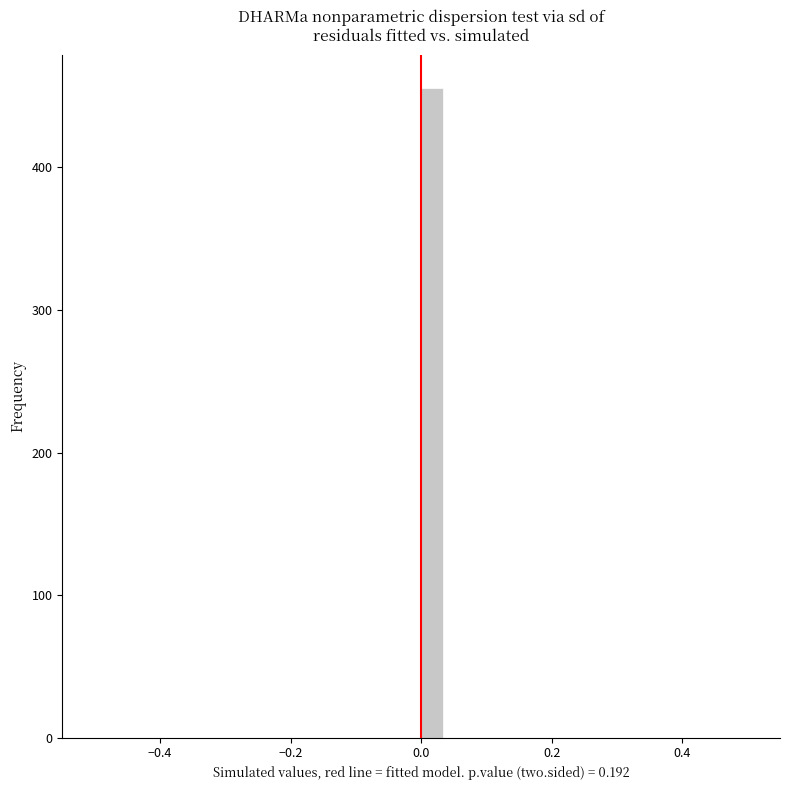

Read against the x-axis, roughly where is the centre of the tallest bar?

0.02